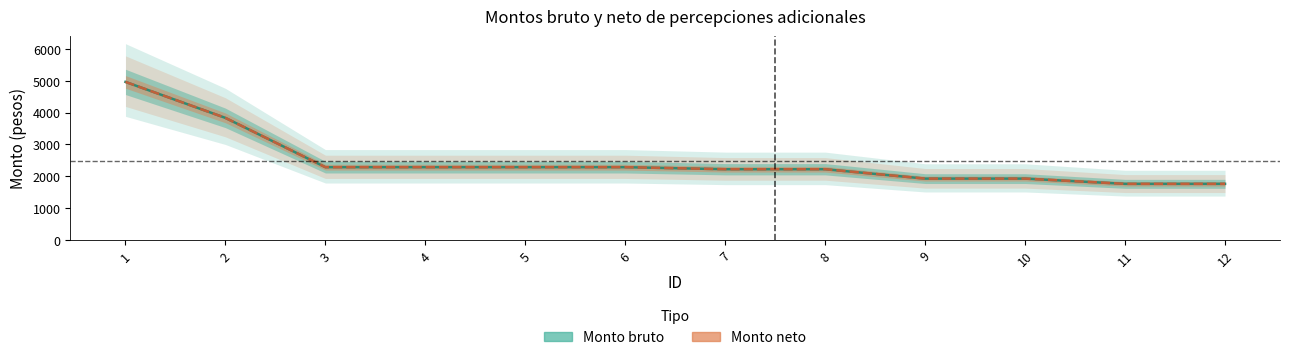

True or false: Monto neto and Monto bruto cross at least once.

False